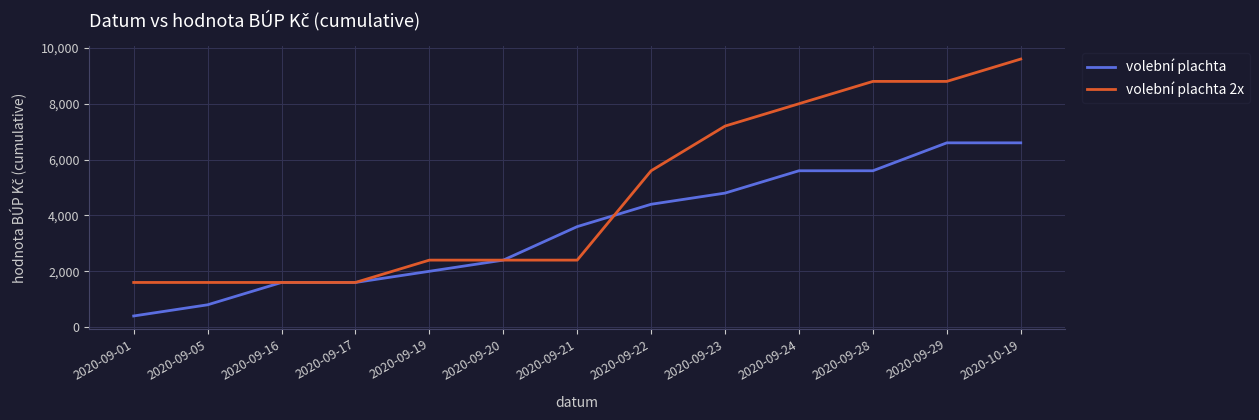

What is the total value across all series at 2020-09-24?

13600